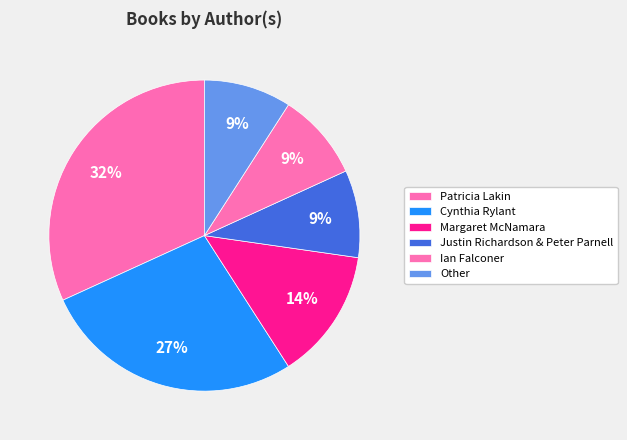

How many segments does this pie chart have?

6